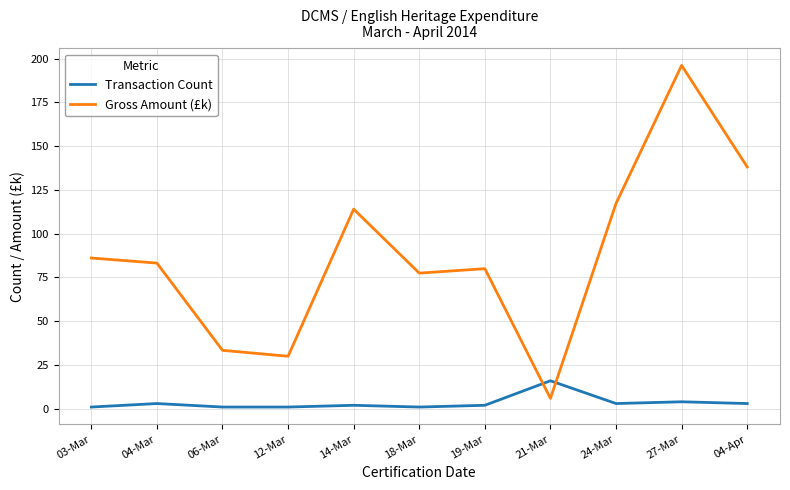

True or false: Gross Amount (£k) and Transaction Count cross at least once.

True